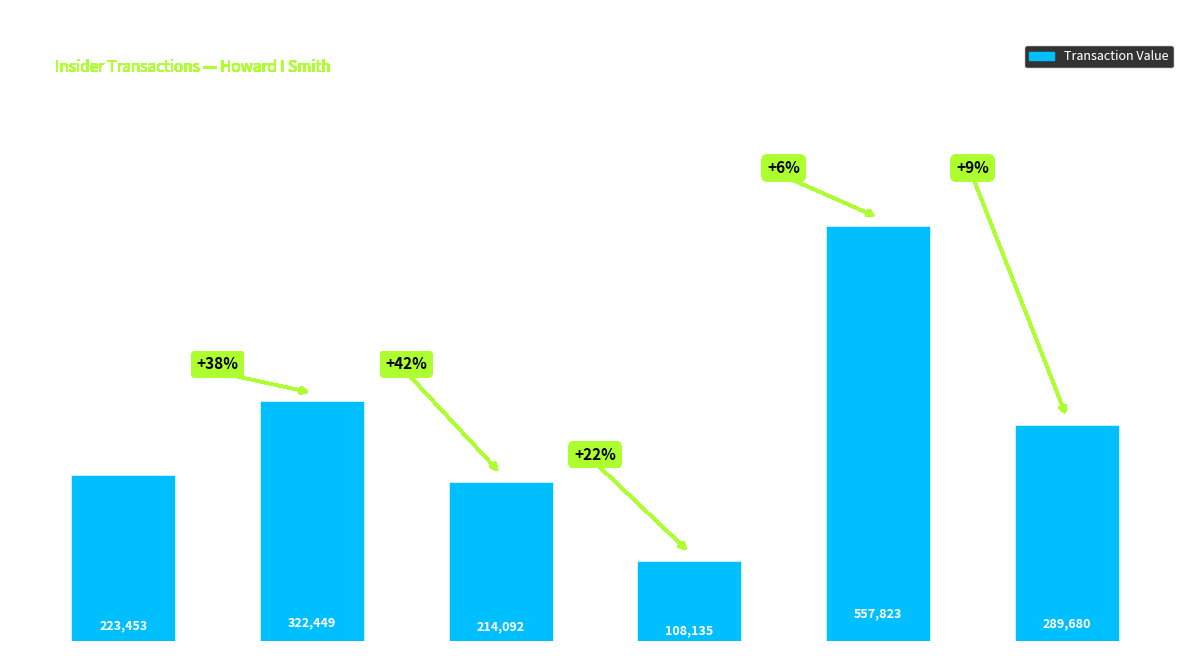

Reading left to right, what are all the values shown in this chart?

2005-05-16=223453	2004-12-21=322449	2004-12-03=214092	2004-11-08=108135	2003-12-03=557823	2003-11-25=289680